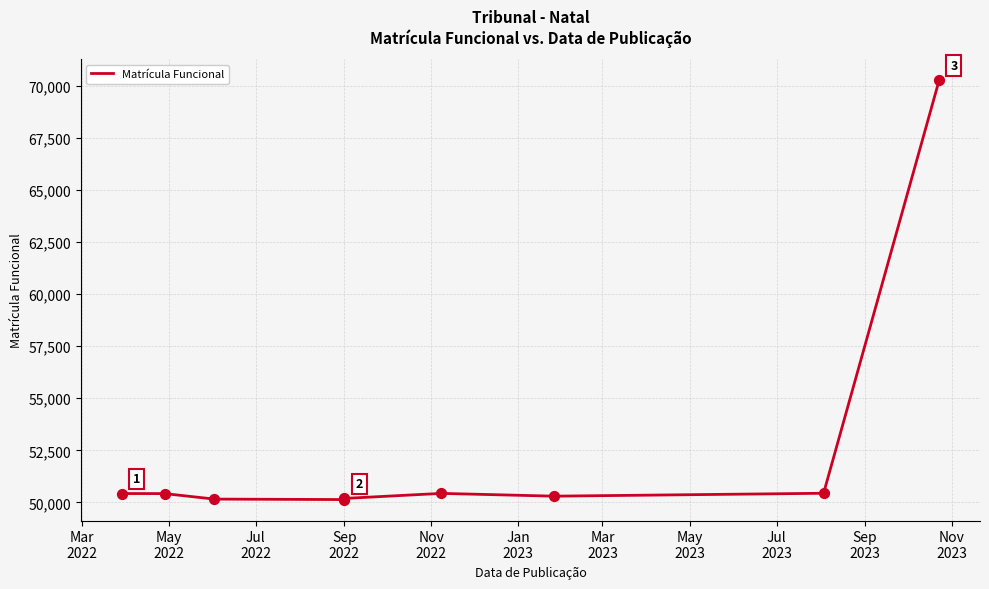

What is the change in value from Sep
2022 to Jul
2023?

+302